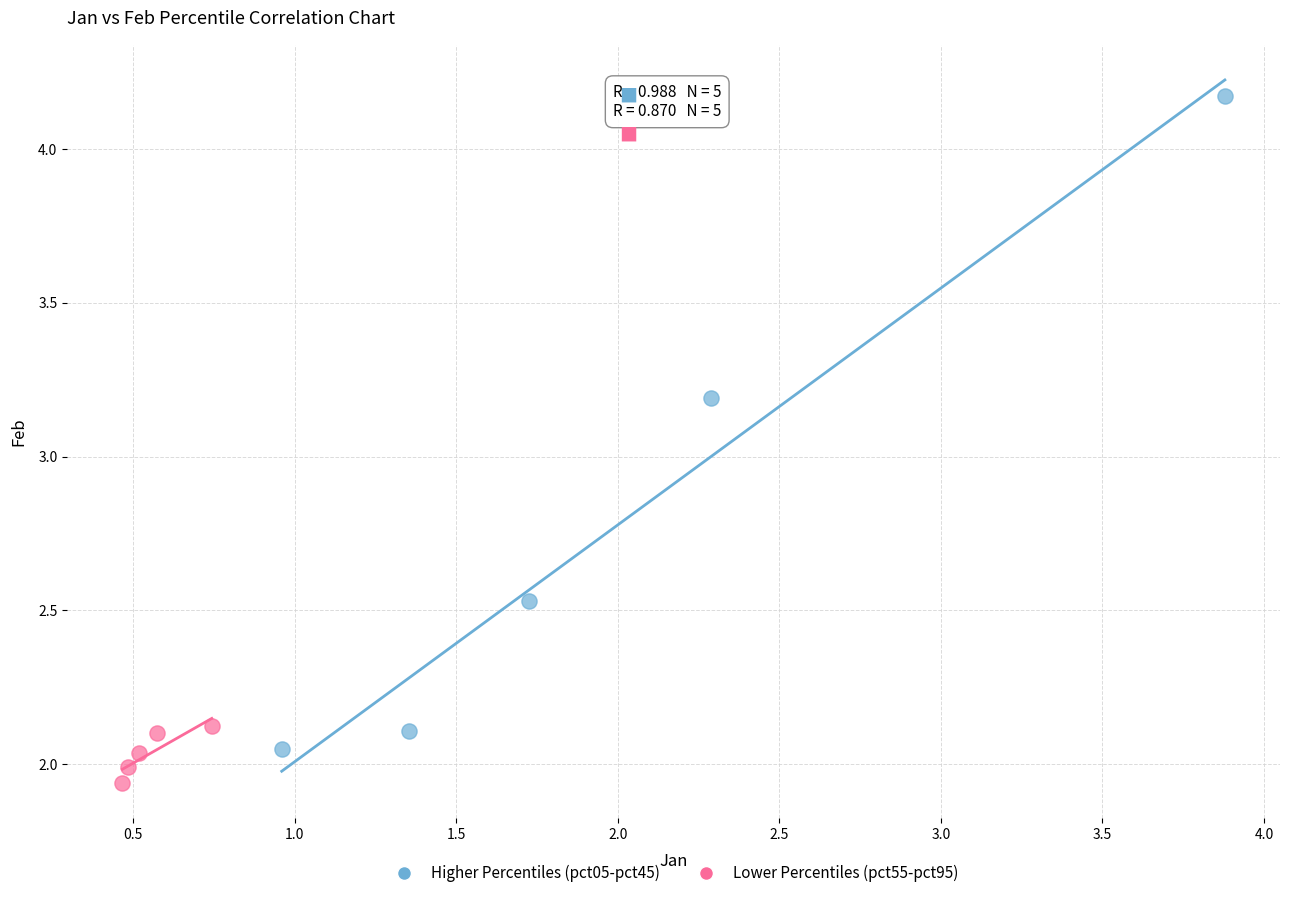

What are all the series names shown in the legend?

Higher Percentiles (pct05-pct45), Lower Percentiles (pct55-pct95)